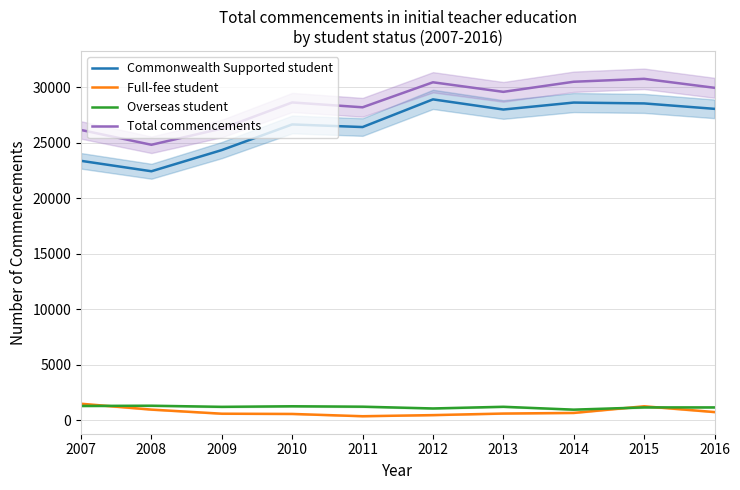

Rank the series by their maximum value, from lowest to highest.

Overseas student, Full-fee student, Commonwealth Supported student, Total commencements